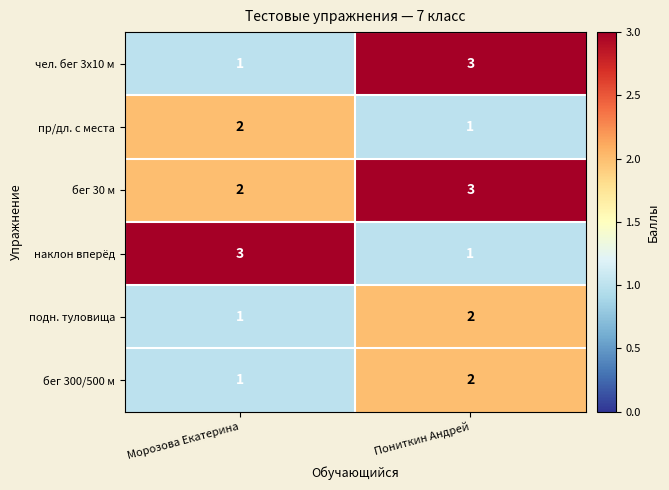

At which category is the sum across all series the highest?

Пониткин Андрей